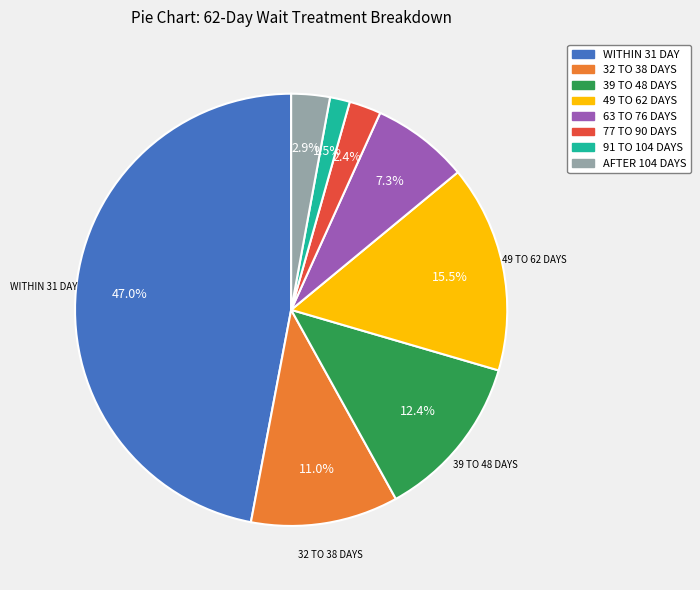

What is the total percentage of 63 TO 76 DAYS and 49 TO 62 DAYS?

22.8%